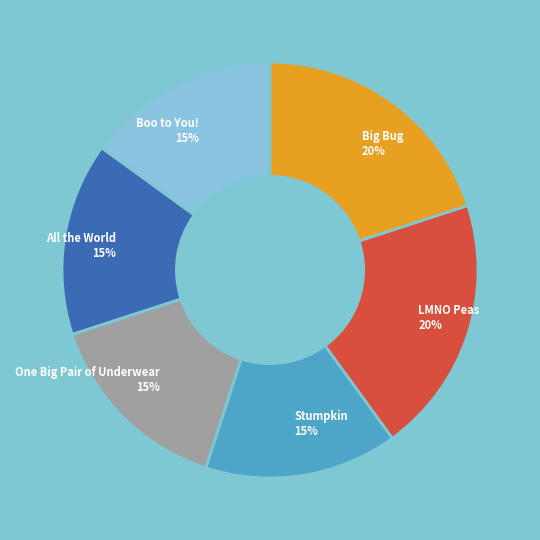

The One Big Pair of Underwear slice represents 15% of the pie. True or false?

True